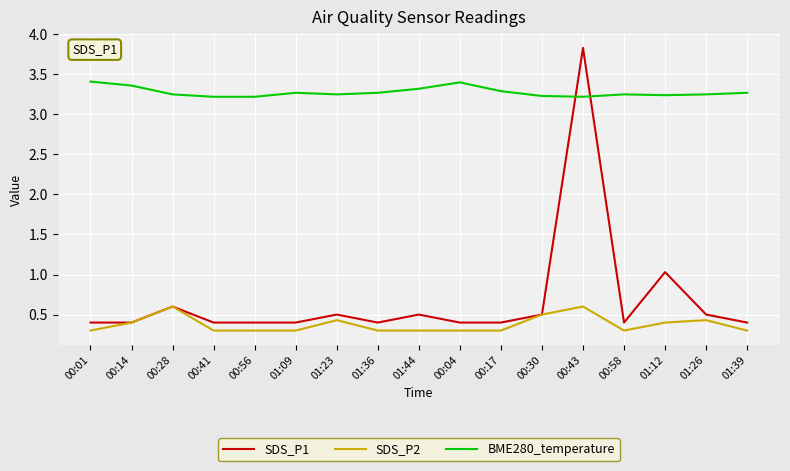

At which category does the chart reach its peak across all series?

00:43